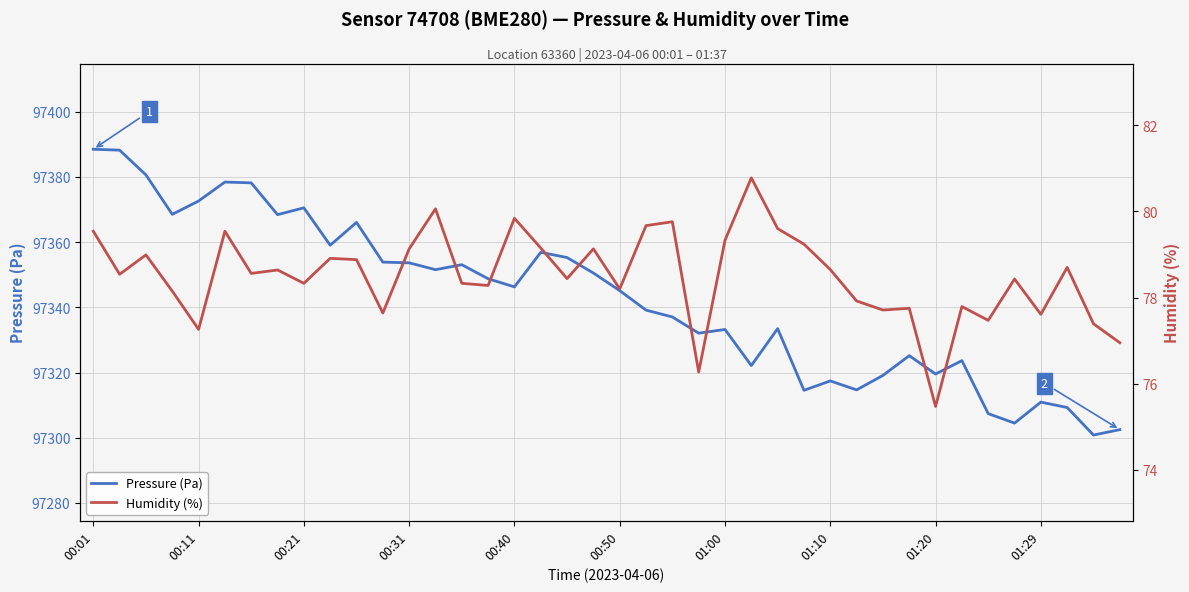

Rank the series at 30 from highest to lowest value.

Pressure (Pa), Humidity (%)